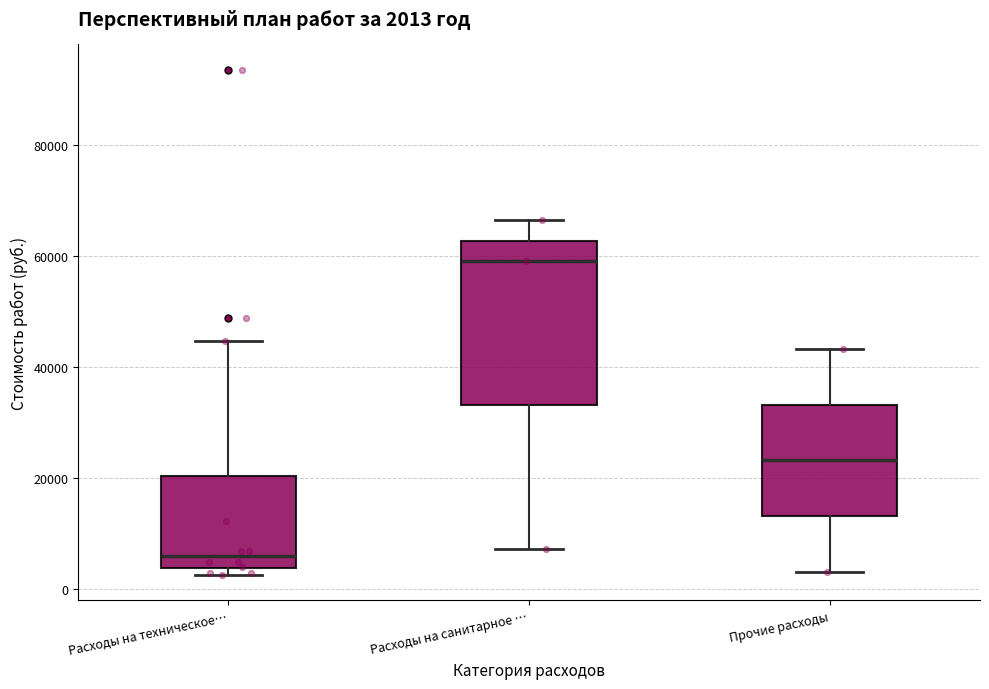

Comparing the boxes themselves (not the whiskers), which one is the tallest?

Расходы на санитарное …